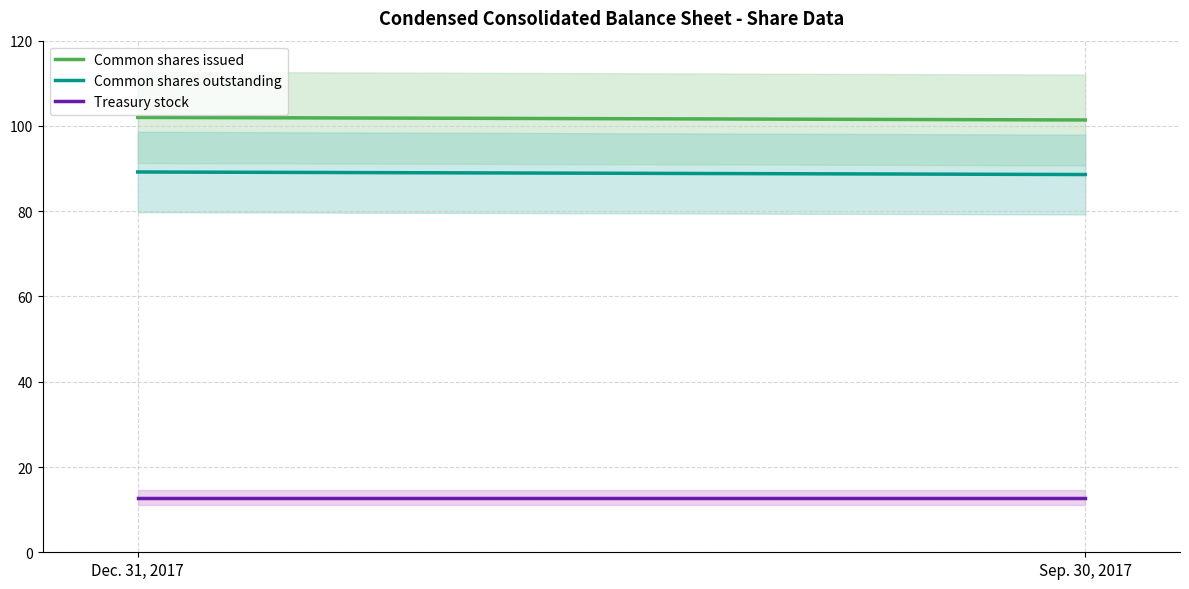

What is the smallest value displayed?

12.8